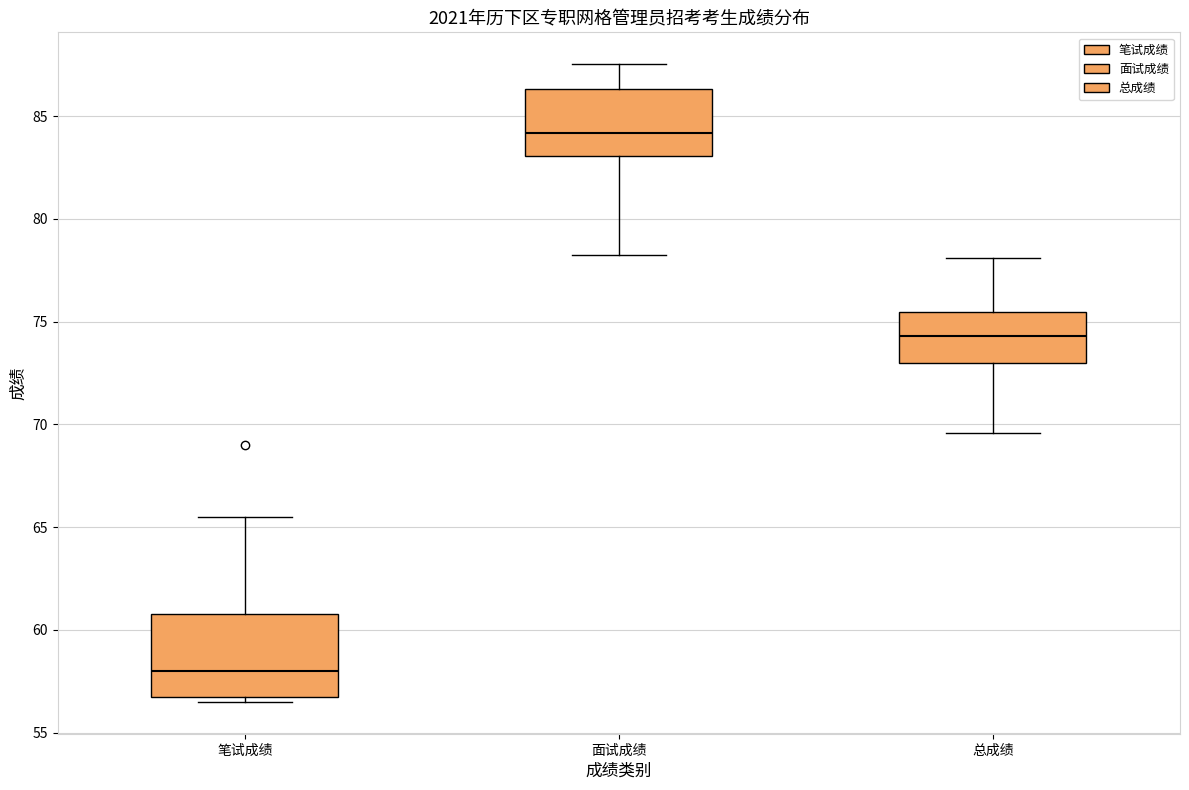

Which box is the tallest, from its lower edge to its upper edge?

笔试成绩